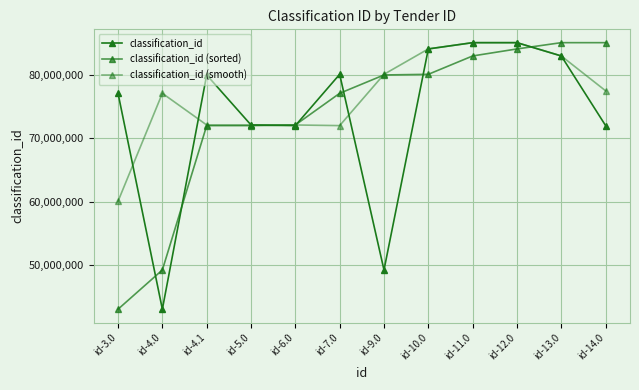

True or false: classification_id (sorted) and classification_id (smooth) cross at least once.

True